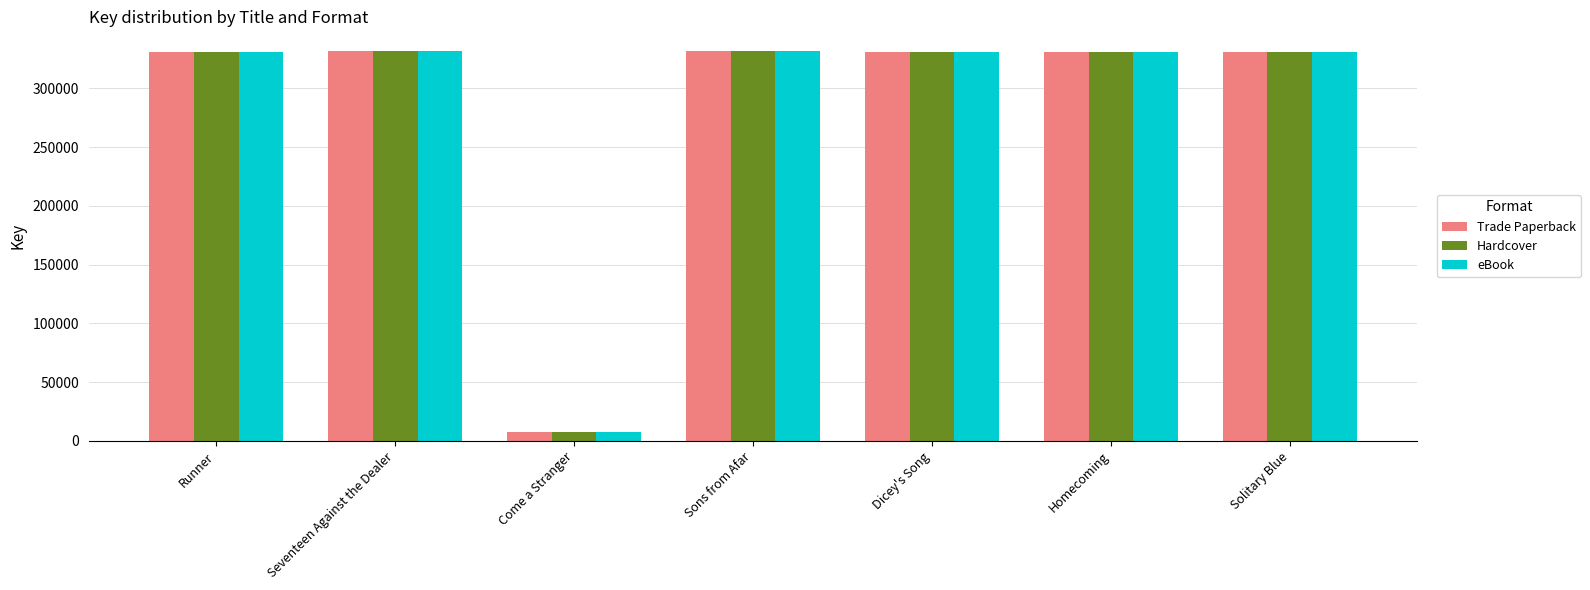

Which category has the lowest value across all series?

Come a Stranger